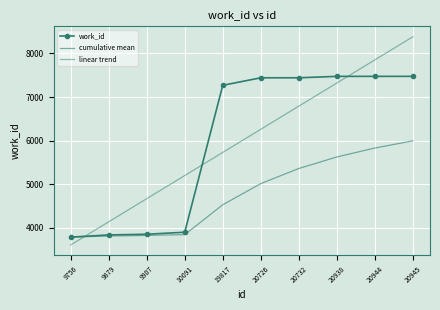

What is the sum of the work_id values at 19817 and 9907?

11127.0